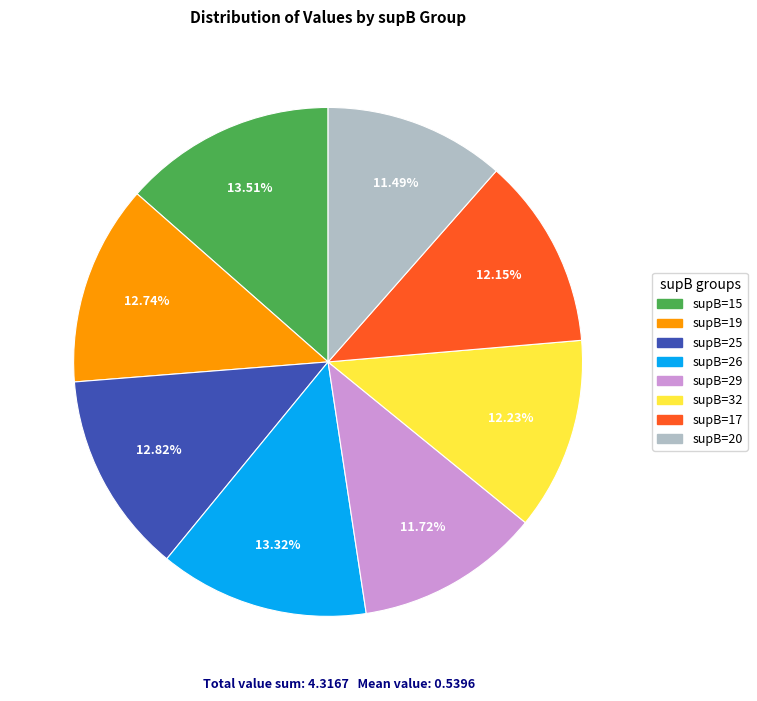

Is there any slice that represents more than half of the pie?

No